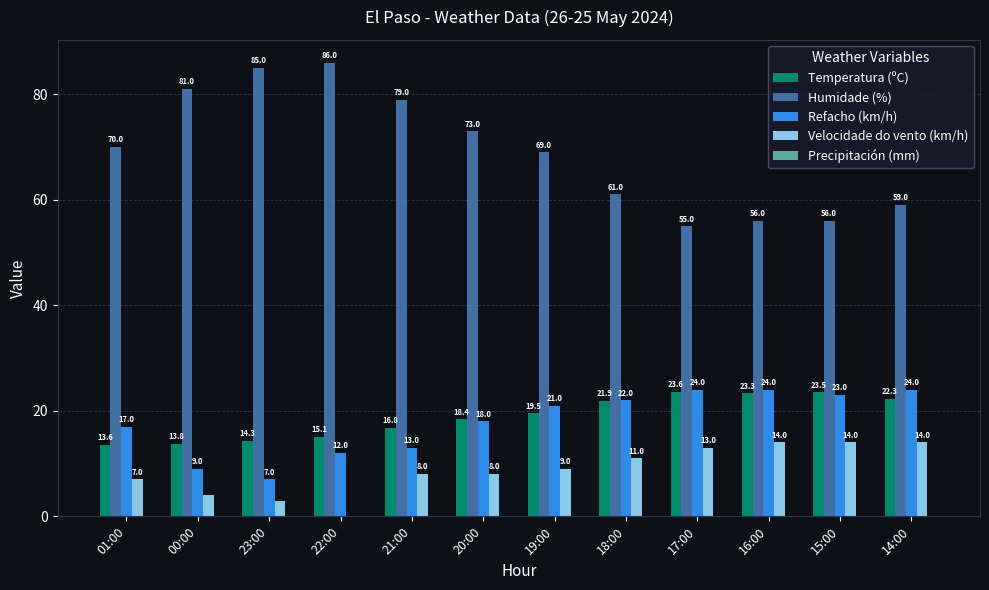

How many series are shown in this chart?

4